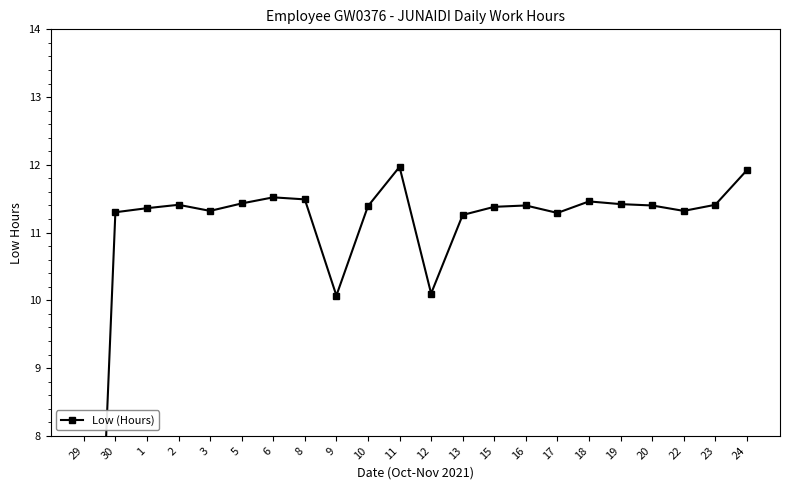

List the labels in order of value, largest first.

11, 24, 6, 8, 18, 5, 19, 2, 23, 16, 20, 10, 15, 1, 3, 22, 30, 17, 13, 12, 9, 29